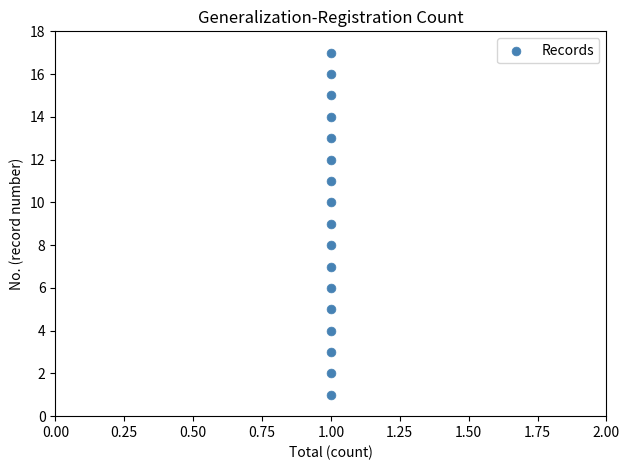

What is the range of Y values (max minus min)?

16